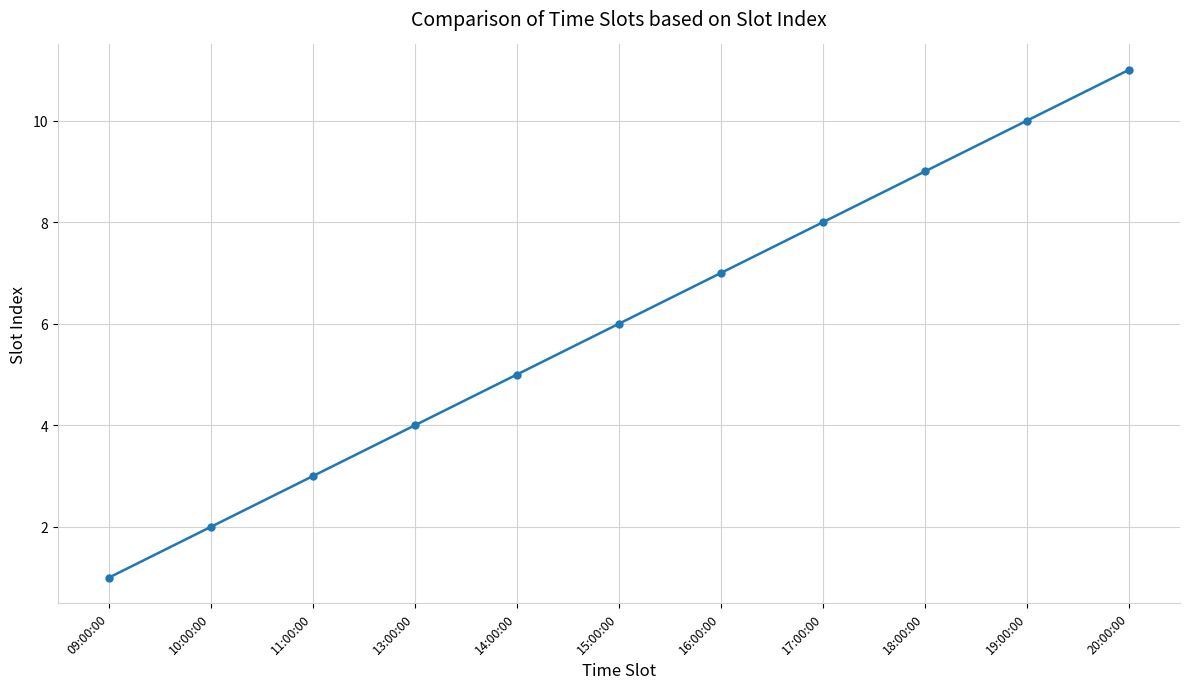

How many categories are shown in the chart?

11